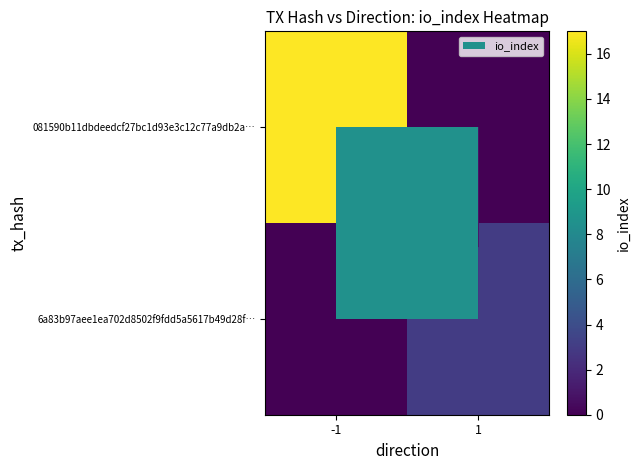

True or false: 081590b11dbdeedcf27bc1d93e3c12c77a9db2a… has a value of 0 at 1.

True